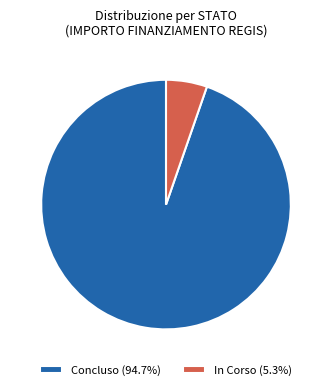

Is there a majority slice in this chart?

Yes